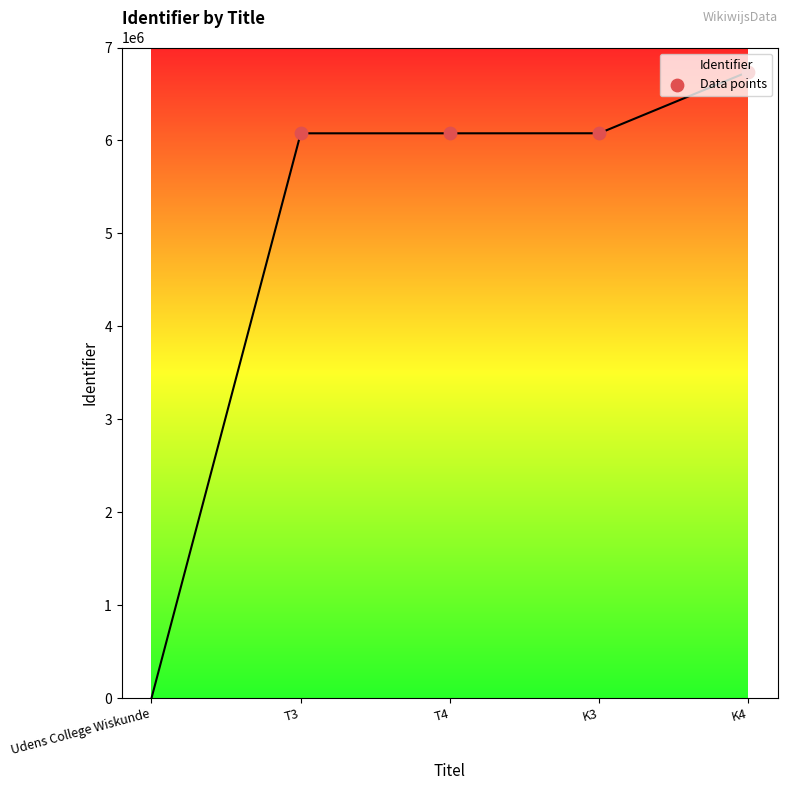

Approximately how many times larger is the value at K3 compared to T4?

1.0